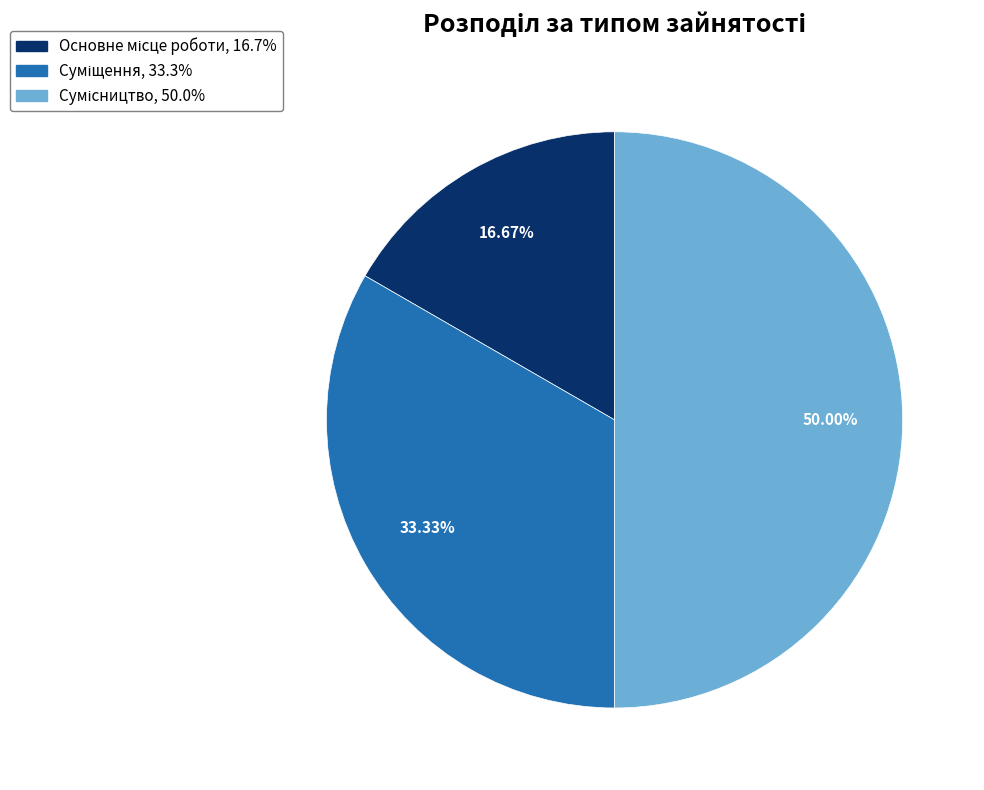

What percentage is NOT represented by Сумісництво?

50.0%